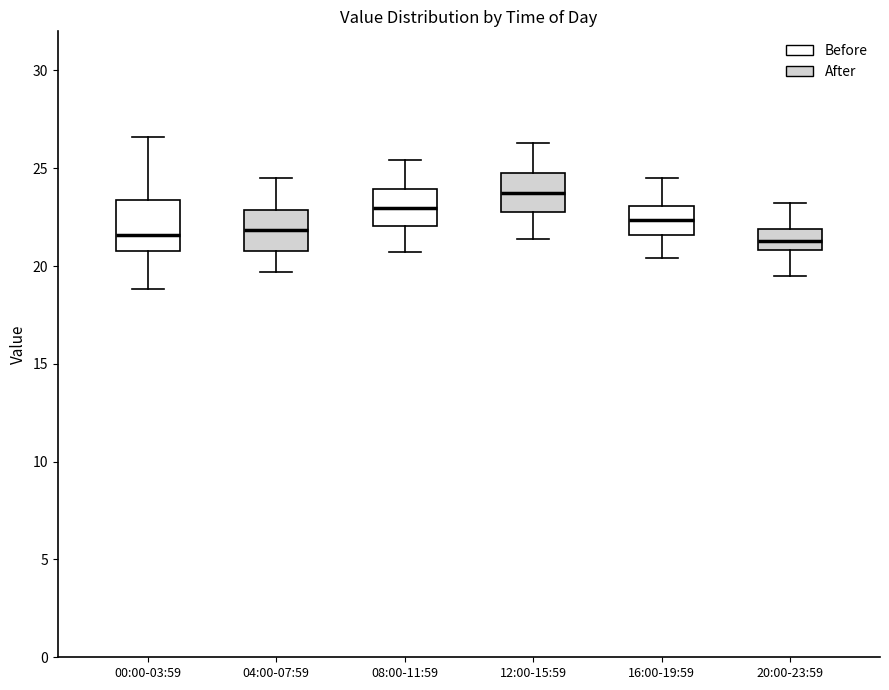

Reading left to right, transcribe this box plot: for each box, give where its median line is, the range the box spans, and where its two whiskers end, as read against the y-axis. The values are not printed on the chart, so give them approximately, as read against the axis.

00:00-03:59: median 21.5, box 21.0 to 23.5, whiskers 19.0 to 26.5
04:00-07:59: median 22.0, box 21.0 to 23.0, whiskers 19.5 to 24.5
08:00-11:59: median 23.0, box 22.0 to 24.0, whiskers 20.5 to 25.5
12:00-15:59: median 24.0, box 23.0 to 25.0, whiskers 21.5 to 26.5
16:00-19:59: median 22.5, box 21.5 to 23.0, whiskers 20.5 to 24.5
20:00-23:59: median 21.5, box 21.0 to 22.0, whiskers 19.5 to 23.0